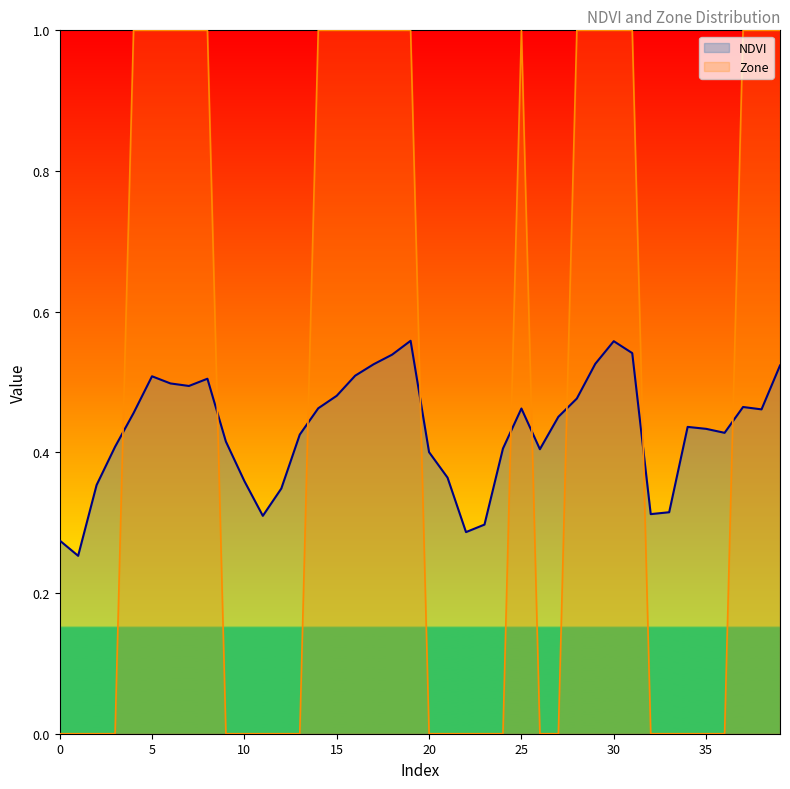

List the series in order of their peak value, highest first.

Zone, NDVI